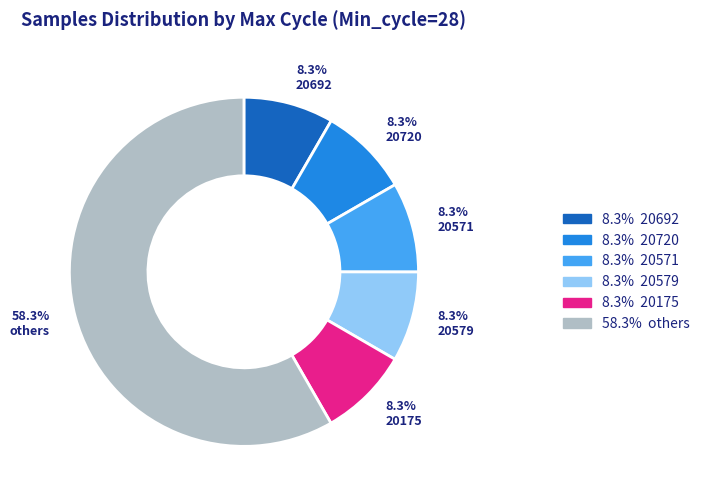

To the nearest percent, what is the average slice percentage?

17%